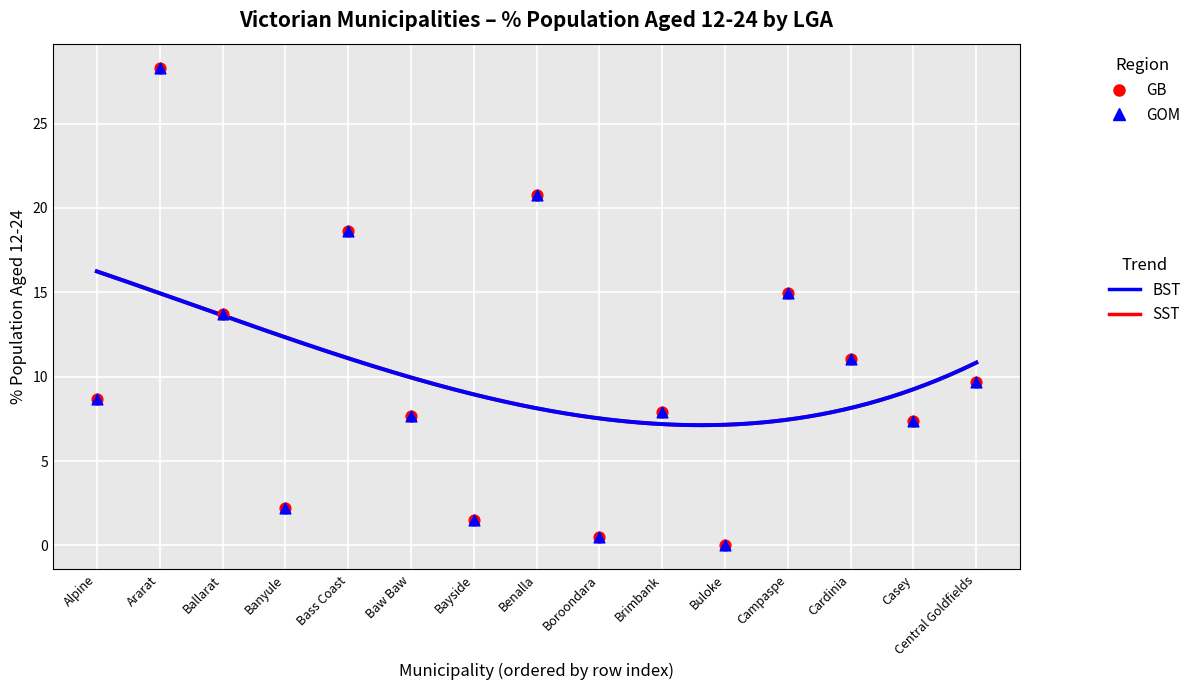

Is the value of col_3 (rank_a) at Benalla greater than the value of col_4 (rank_b) at Cardinia?

Yes